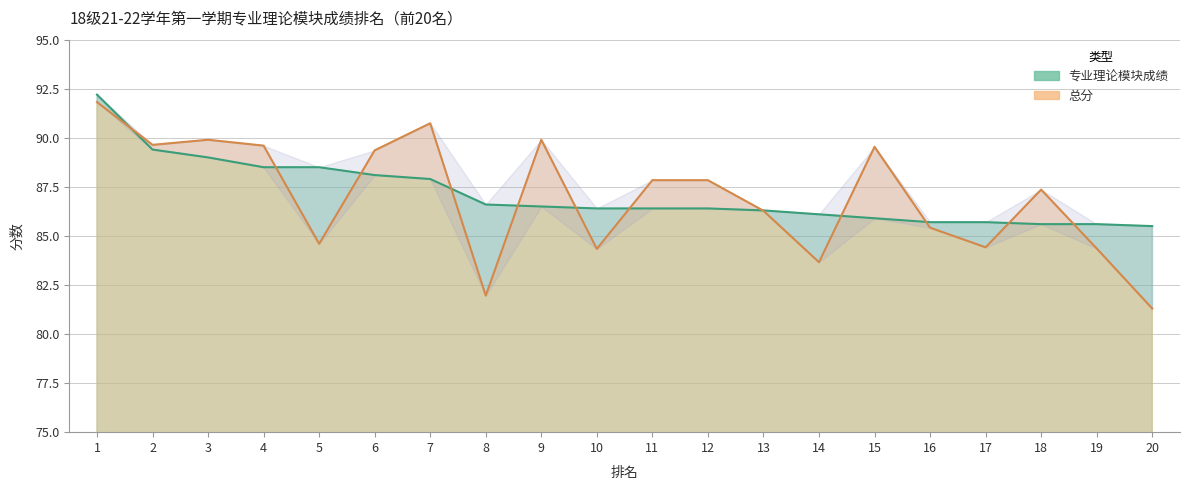

Reading left to right, transcribe all the data shown in this chart.

专业理论模块成绩: 1=92.2	2=89.4	3=89.0	4=88.5	5=88.5	6=88.1	7=87.9	8=86.6	9=86.5	10=86.4	11=86.4	12=86.4	13=86.3	14=86.1	15=85.9	16=85.7	17=85.7	18=85.6	19=85.6	20=85.5
总分: 1=91.8	2=89.6	3=89.9	4=89.6	5=84.6	6=89.4	7=90.7	8=82.0	9=89.9	10=84.3	11=87.8	12=87.8	13=86.3	14=83.7	15=89.5	16=85.4	17=84.4	18=87.4	19=84.4	20=81.3